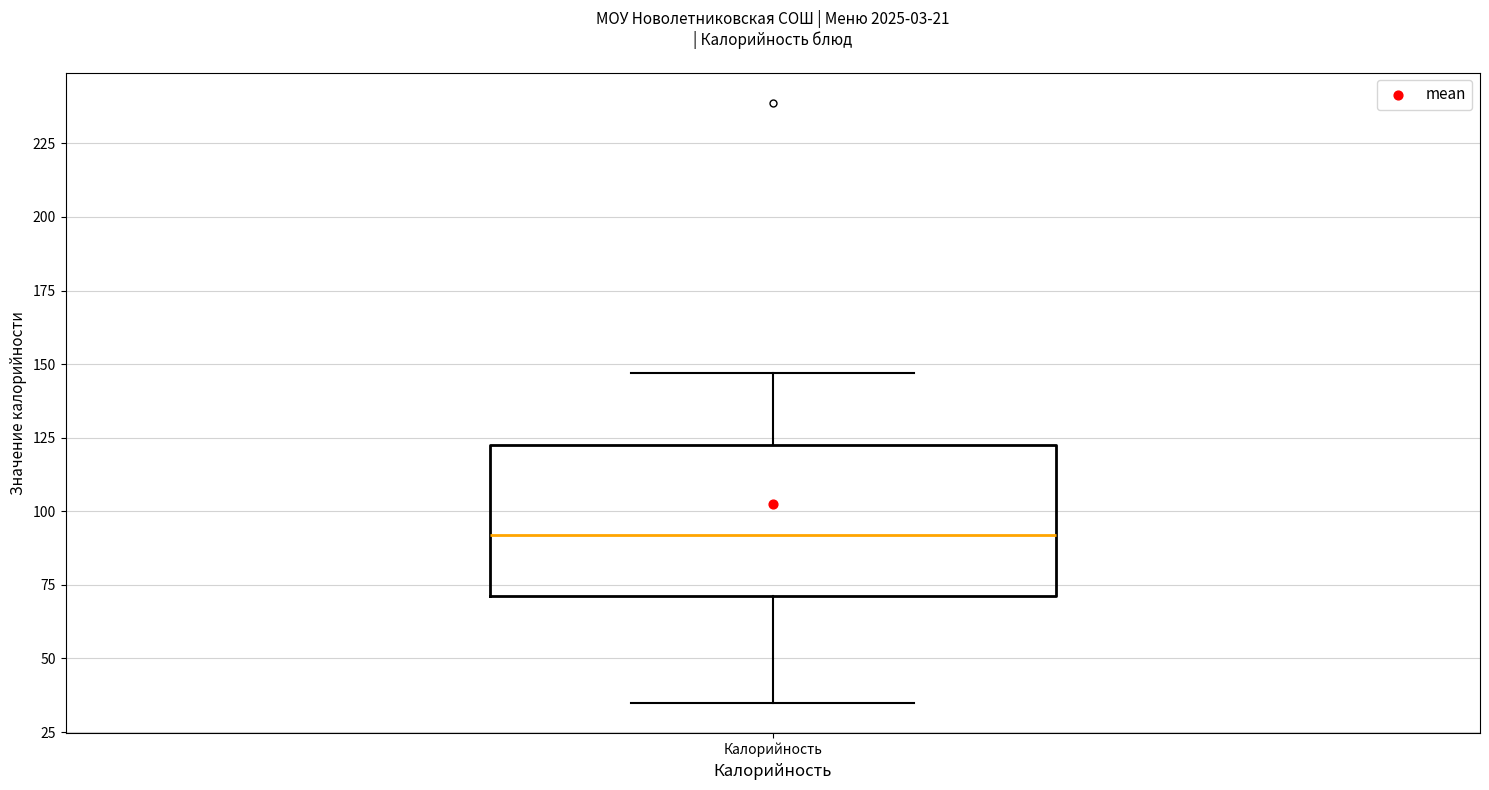

Read this box plot against the y-axis: the position of the median line, the range covered by the box, and the ends of both whiskers. The values are not printed on the chart, so give them approximately, as read against the axis.

median 90, box 70 to 120, whiskers 35 to 145